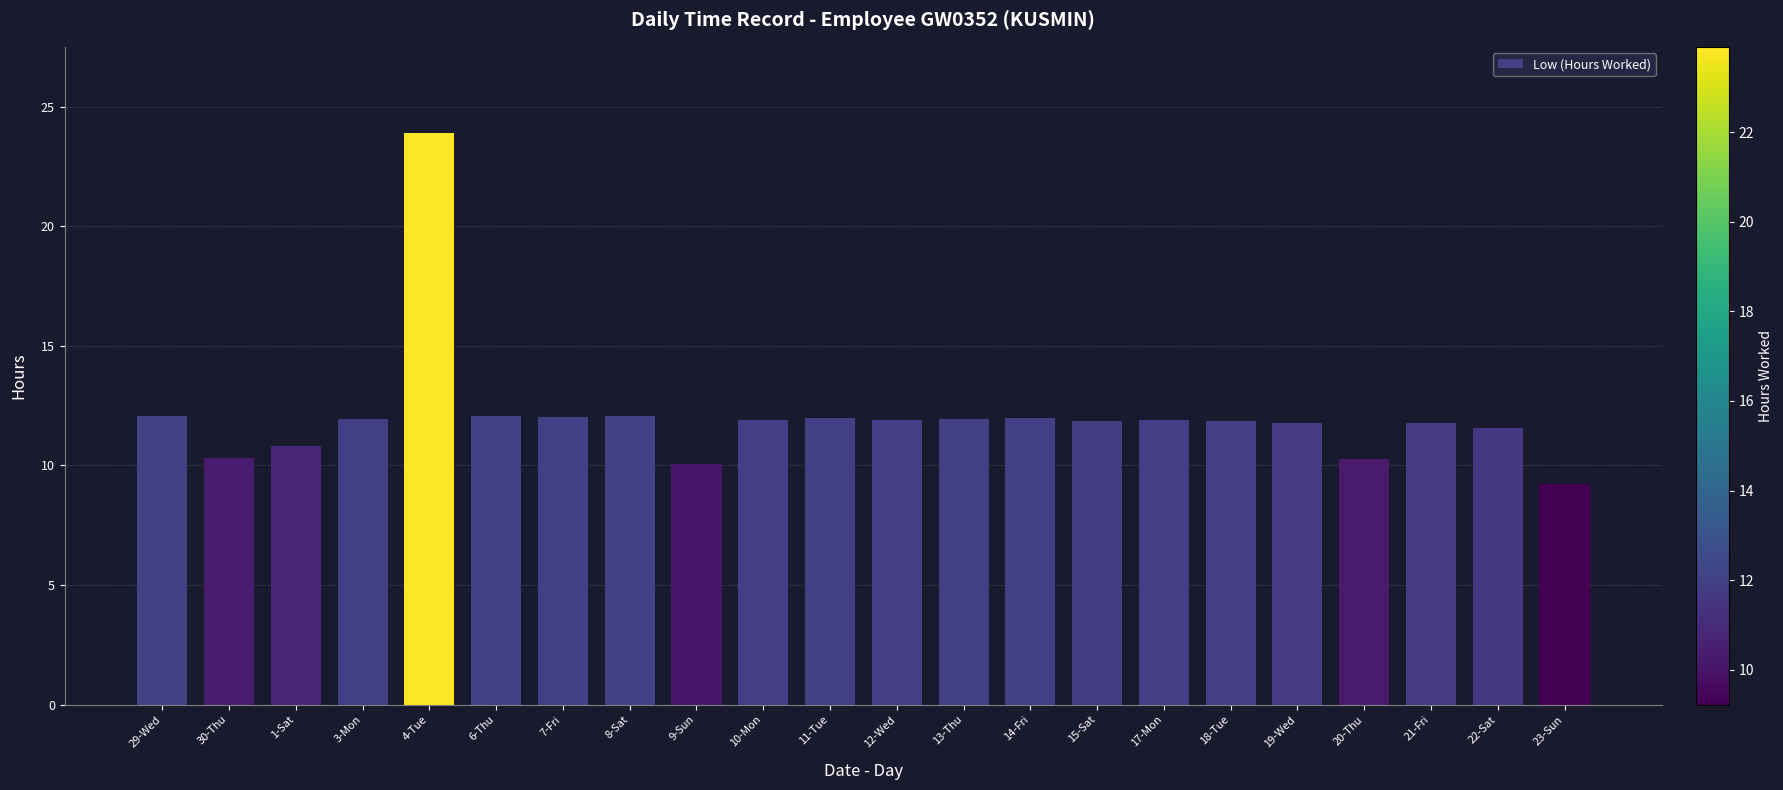

What position from the right is 23-Sun?

1